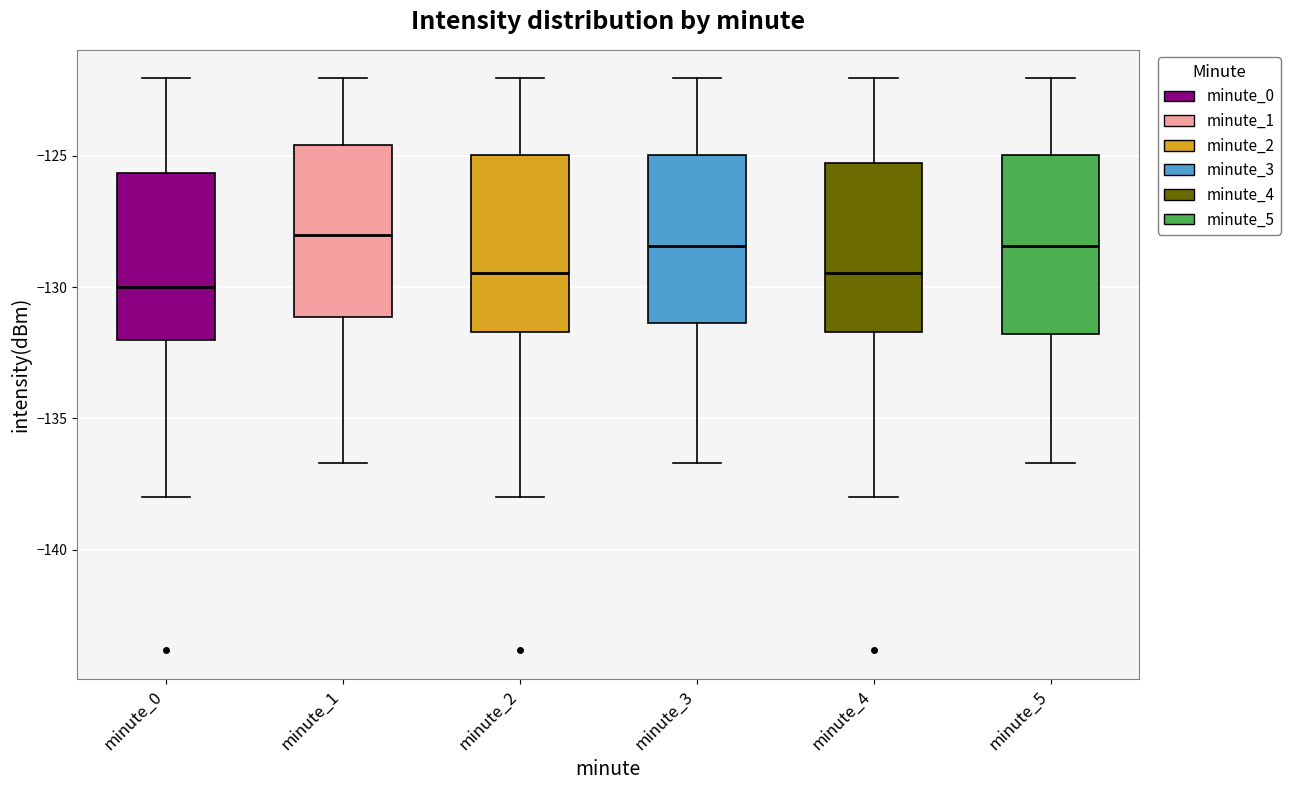

Reading left to right, transcribe this box plot: for each box, give where its median line is, the range the box spans, and where its two whiskers end, as read against the y-axis. The values are not printed on the chart, so give them approximately, as read against the axis.

minute_0: median -130.0, box -132.0 to -125.5, whiskers -138.0 to -122.0
minute_1: median -128.0, box -131.0 to -124.5, whiskers -136.5 to -122.0
minute_2: median -129.5, box -131.5 to -125.0, whiskers -138.0 to -122.0
minute_3: median -128.5, box -131.5 to -125.0, whiskers -136.5 to -122.0
minute_4: median -129.5, box -131.5 to -125.5, whiskers -138.0 to -122.0
minute_5: median -128.5, box -132.0 to -125.0, whiskers -136.5 to -122.0